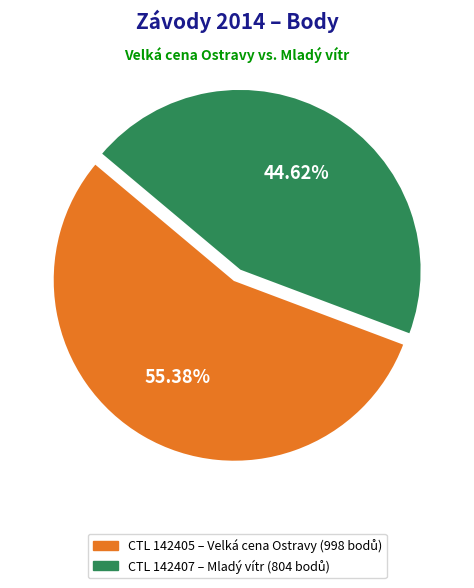

Is there any slice that represents more than half of the pie?

Yes